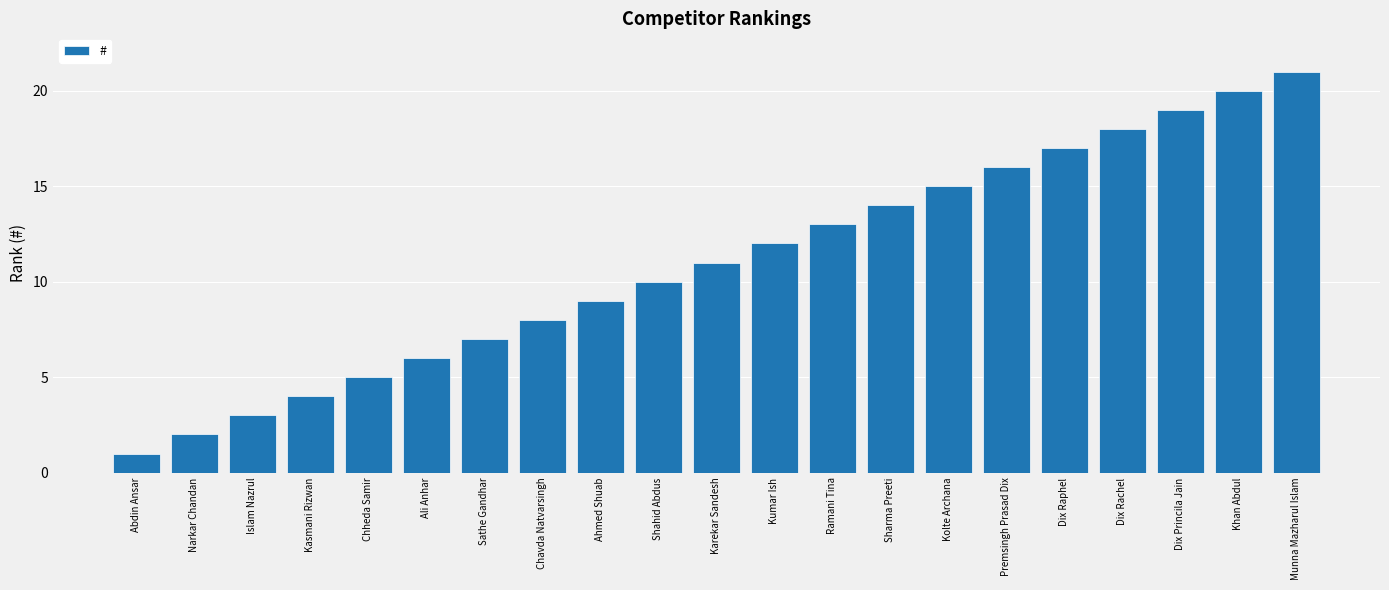

Which label corresponds to the largest value in the chart?

Munna Mazharul Islam